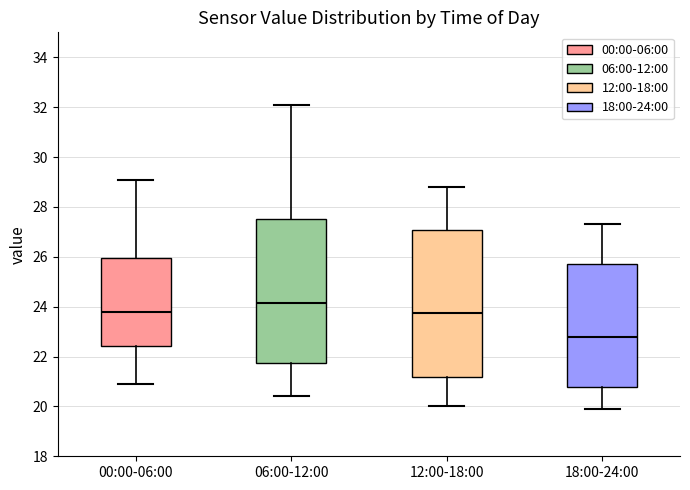

Which box has the highest median line?

06:00-12:00